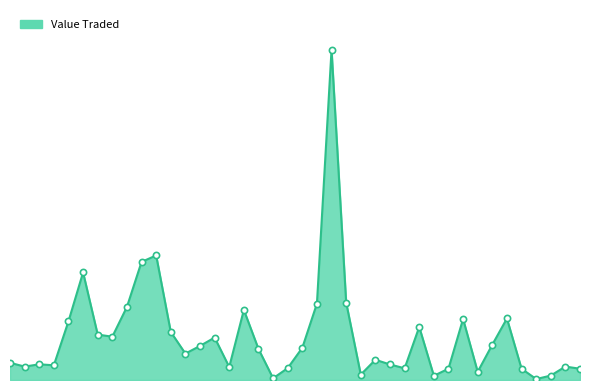

Does the chart have visible grid lines?

No